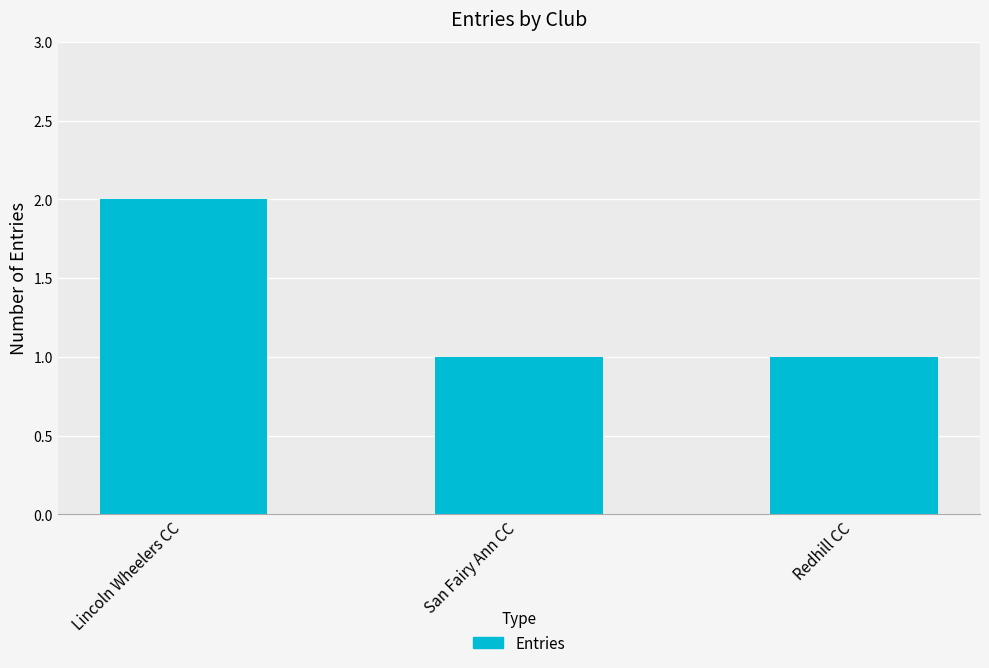

What is the sum of the values at Lincoln Wheelers CC and San Fairy Ann CC?

3